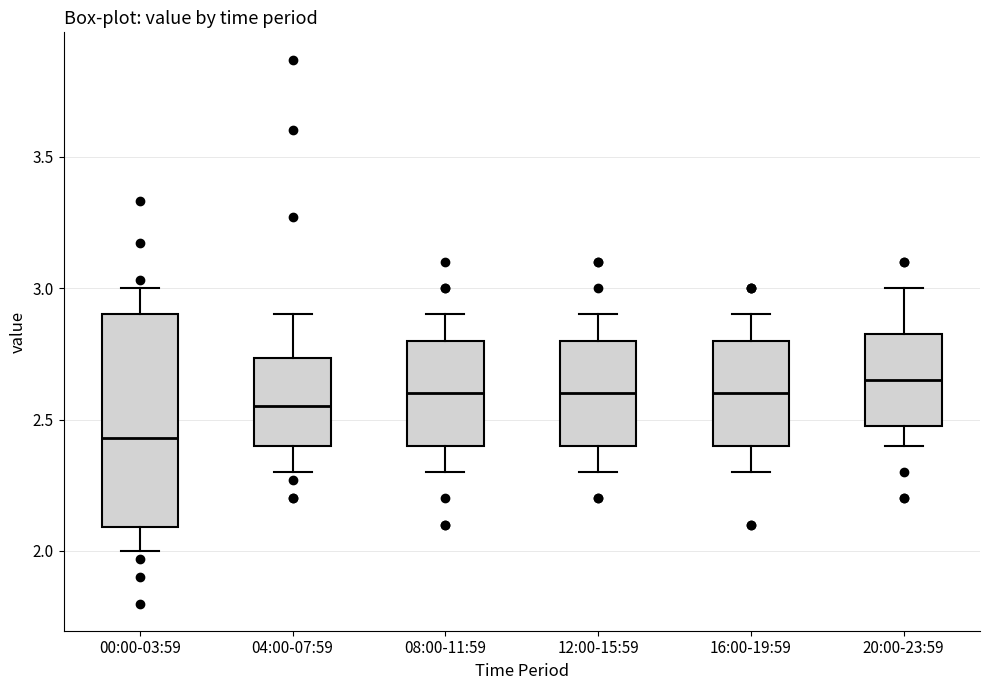

Reading left to right, read every box against the y-axis: the position of its median line, the range the box covers, and the ends of its whiskers. The values are not printed on the chart, so give them approximately, as read against the axis.

00:00-03:59: median 2.45, box 2.10 to 2.90, whiskers 2.00 to 3.00
04:00-07:59: median 2.55, box 2.40 to 2.75, whiskers 2.30 to 2.90
08:00-11:59: median 2.60, box 2.40 to 2.80, whiskers 2.30 to 2.90
12:00-15:59: median 2.60, box 2.40 to 2.80, whiskers 2.30 to 2.90
16:00-19:59: median 2.60, box 2.40 to 2.80, whiskers 2.30 to 2.90
20:00-23:59: median 2.65, box 2.50 to 2.85, whiskers 2.40 to 3.00